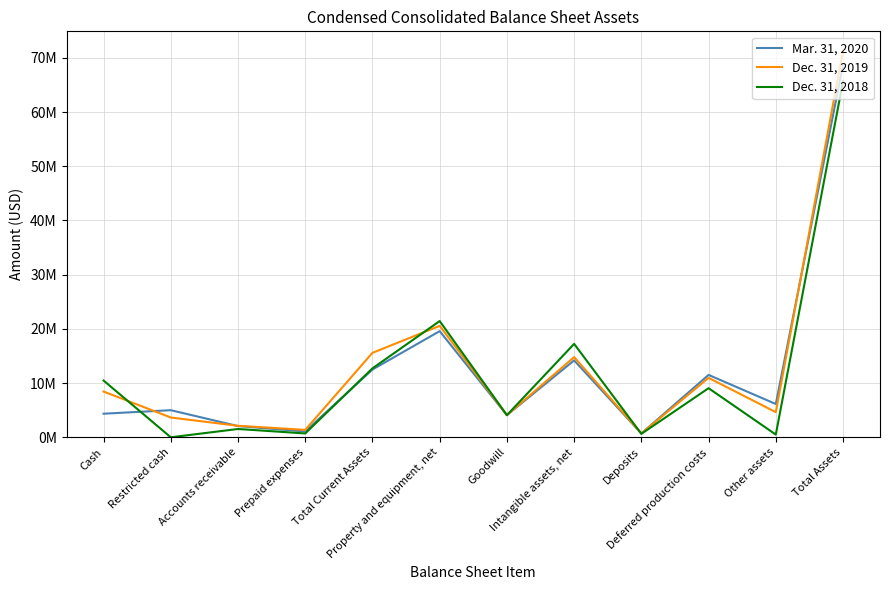

Which series changed the most between Accounts receivable and Deferred production costs?

Mar. 31, 2020